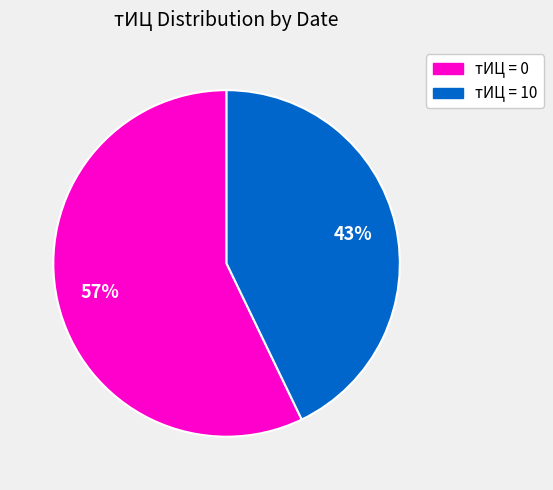

To the nearest percent, what is the difference between the largest and smallest slice percentages?

14%